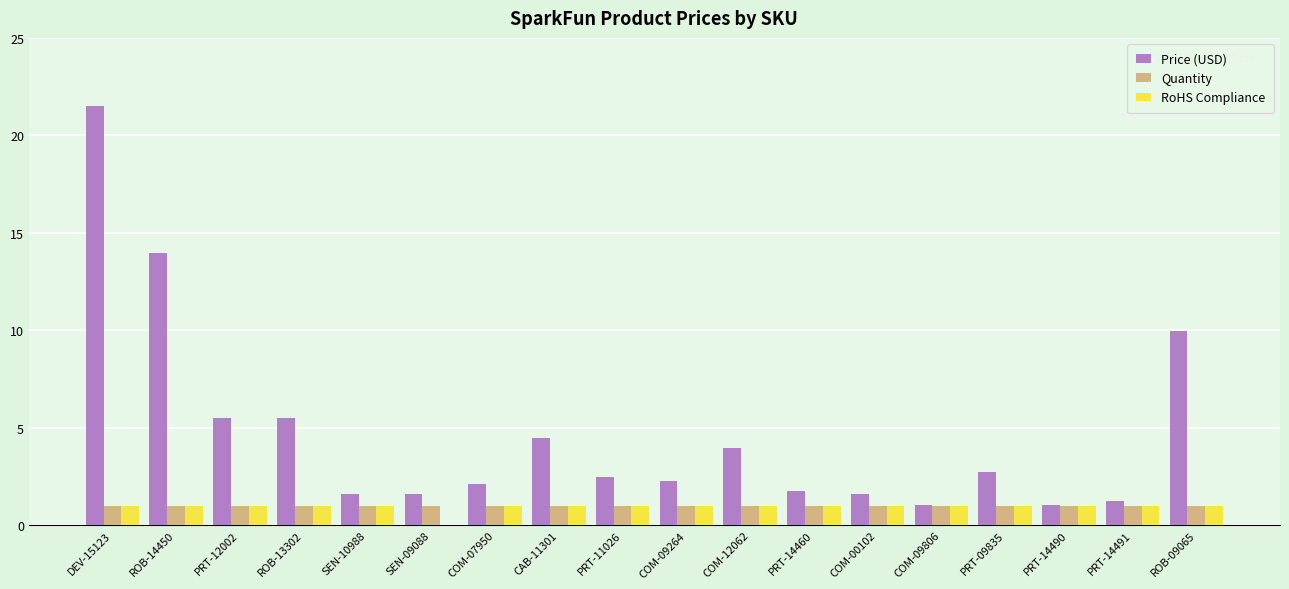

What is the total value across all series at COM-12062?

6.0